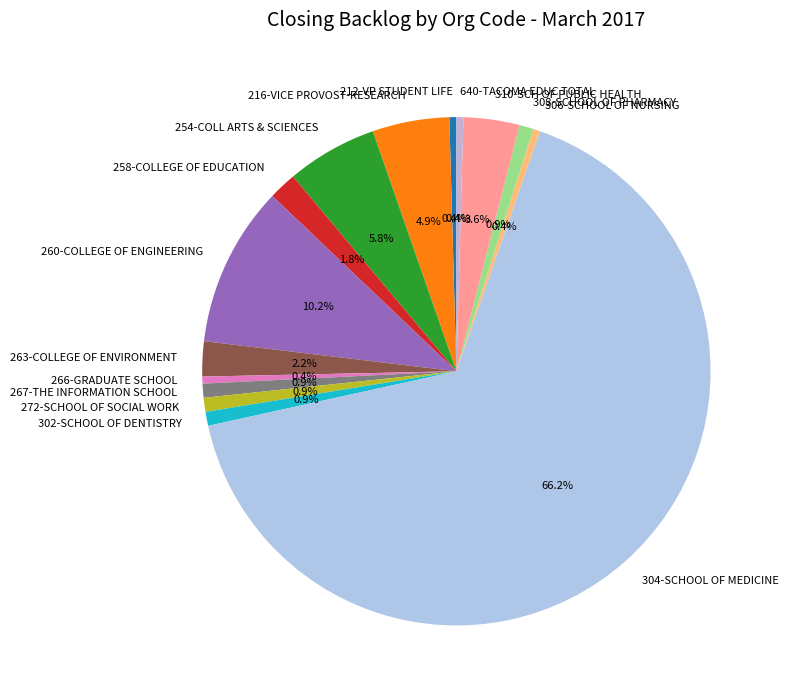

What percentage is NOT represented by 306-SCHOOL OF NURSING?

99.6%